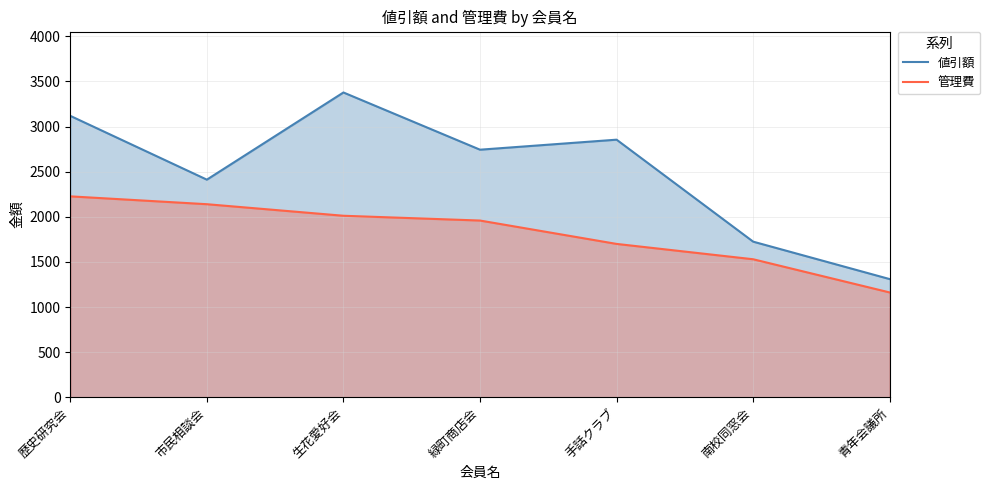

What is the label of the 1st point from the right?

青年会議所